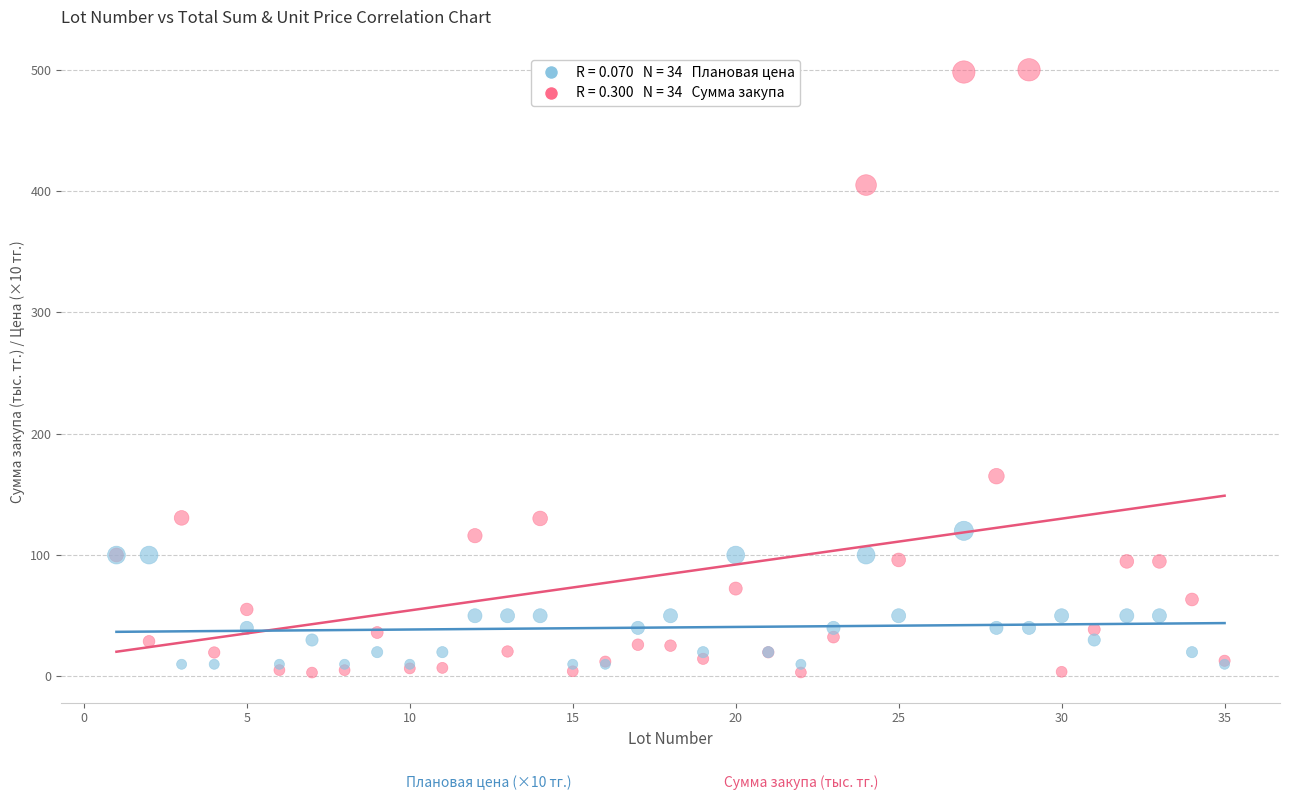

Across all series, what Y value is closest to 251?

165.0